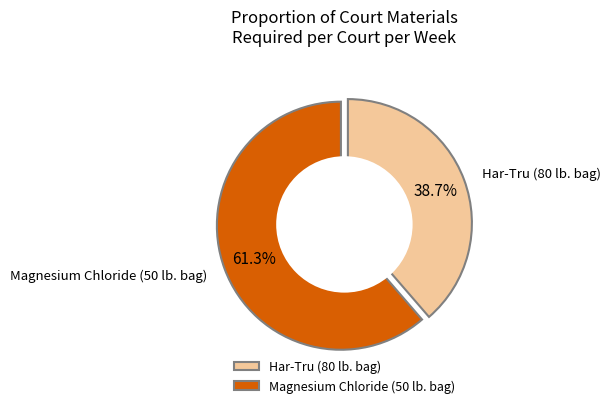

Which has a higher value, Magnesium Chloride (50 lb. bag) or Har-Tru (80 lb. bag)?

Magnesium Chloride (50 lb. bag)